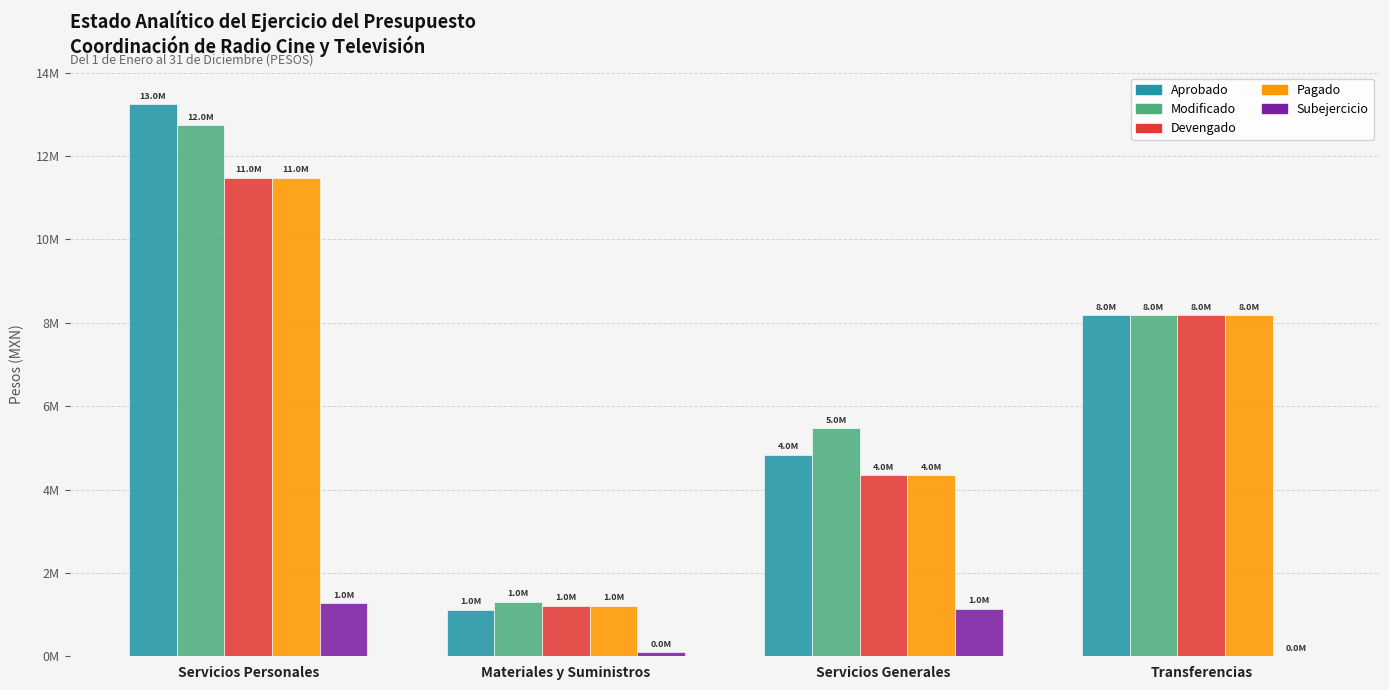

Reading right to left, extract all data points from this chart.

Aprobado: Transferencias=8190000	Servicios Generales=4835000	Materiales y Suministros=1119500	Servicios Personales=13251106
Modificado: Transferencias=8190000	Servicios Generales=5479466	Materiales y Suministros=1310478	Servicios Personales=12744955
Devengado: Transferencias=8189999	Servicios Generales=4337636	Materiales y Suministros=1212387	Servicios Personales=11478197
Pagado: Transferencias=8189999	Servicios Generales=4337636	Materiales y Suministros=1212387	Servicios Personales=11478197
Subejercicio: Transferencias=1	Servicios Generales=1141830	Materiales y Suministros=98091	Servicios Personales=1266758